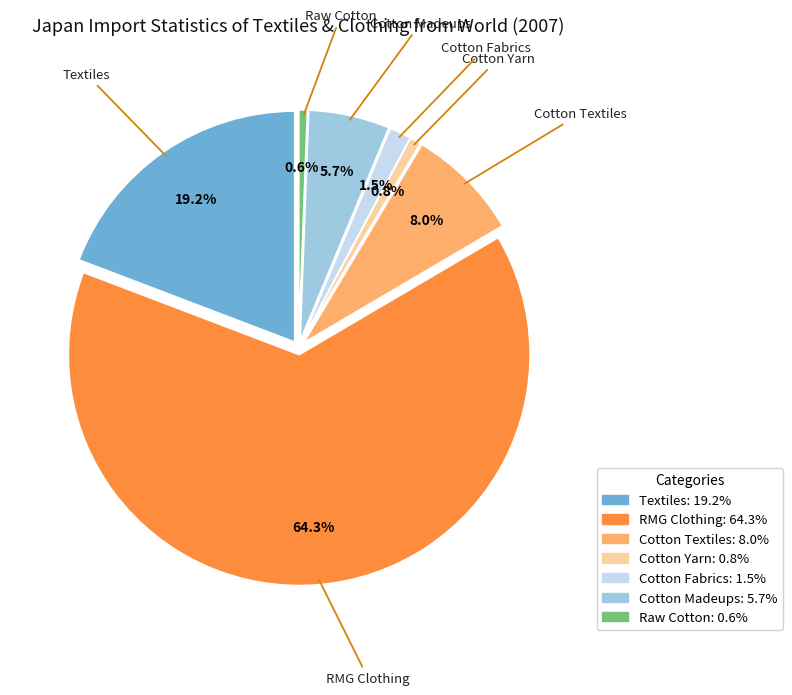

To the nearest percent, what is the difference between the RMG Clothing and Cotton Yarn slice percentages?

63%